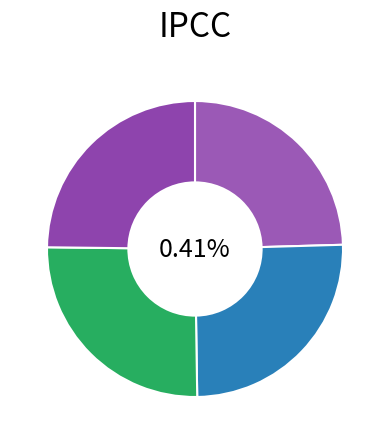

Which category has the smallest portion of the pie?

AZS FORMATION